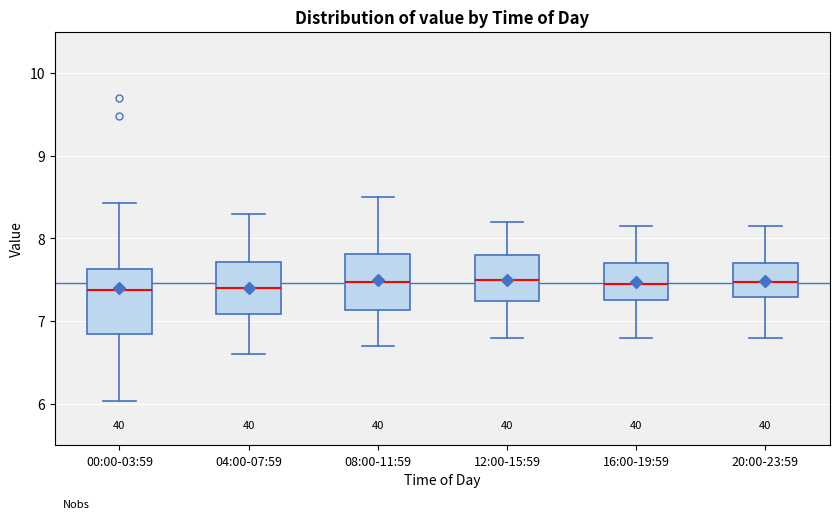

Where is the lower edge of the box for 00:00-03:59 on the y-axis? The values are not printed on the chart, so give them approximately, as read against the axis.

6.8